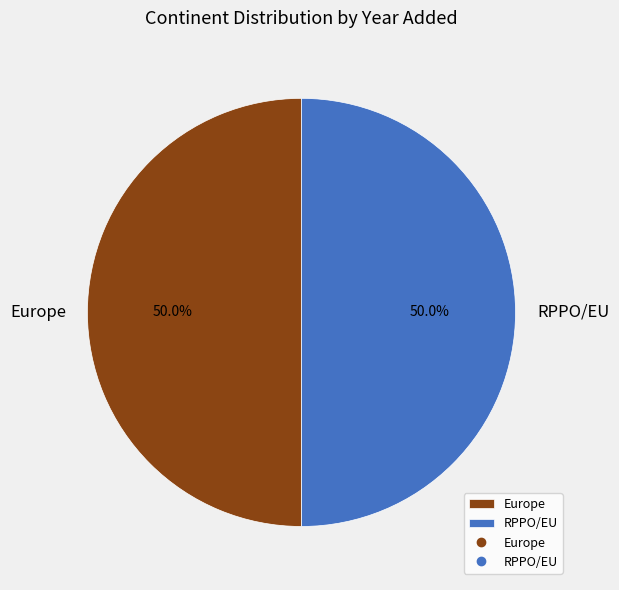

What percentage is the RPPO/EU slice, to the nearest percent?

50%